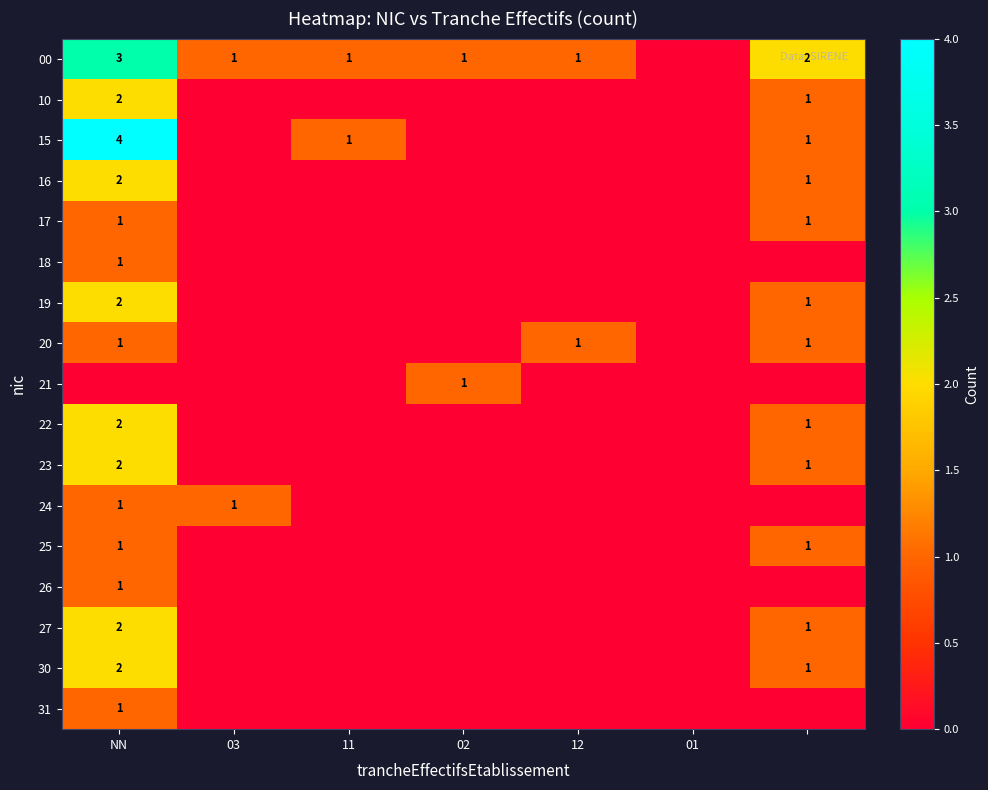

Is it true that 17 equals 1 at NN?

True